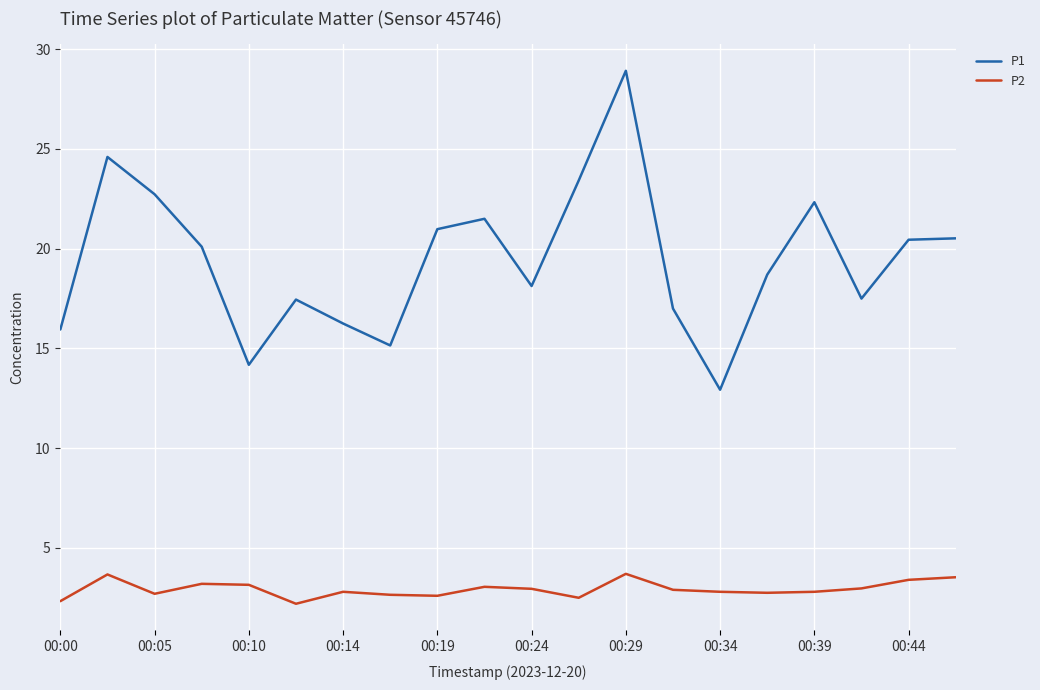

Which series has the widest spread of values?

P1